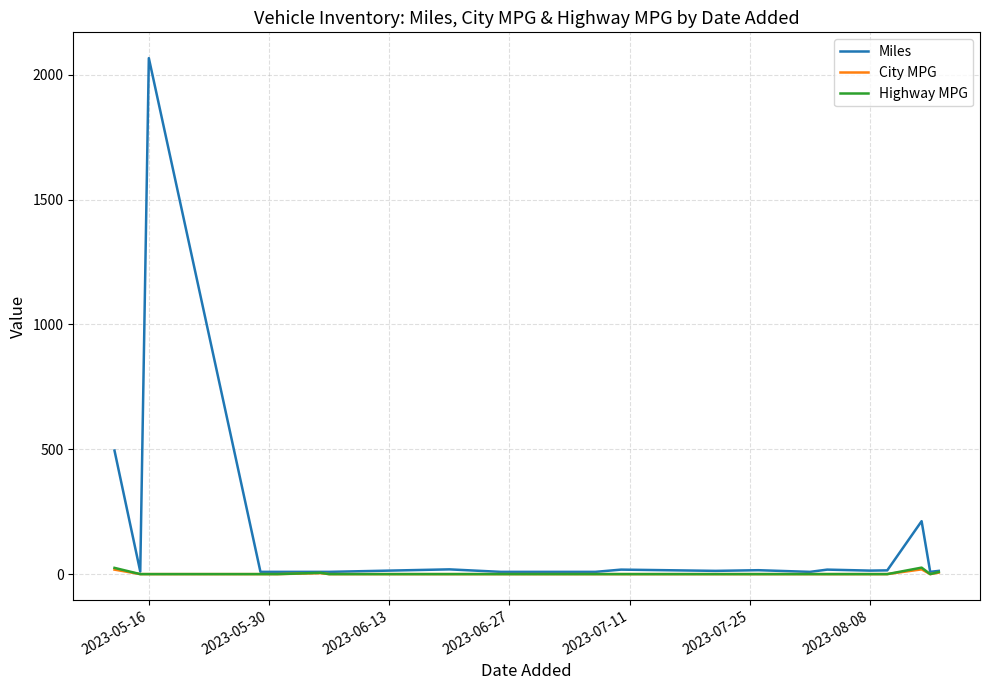

At which category is the sum across all series the highest?

2023-05-16